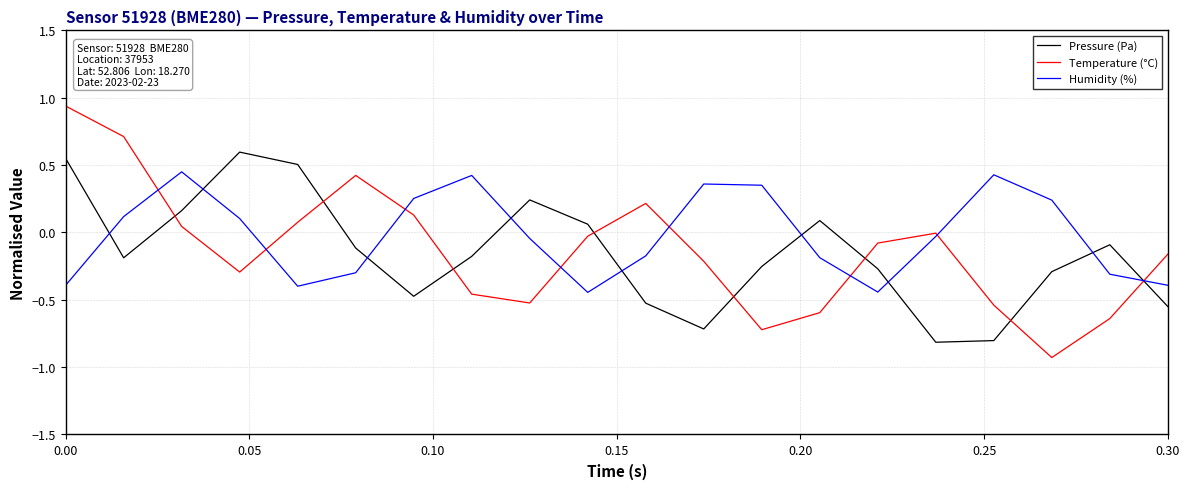

Which series has the largest range (max minus min)?

Temperature (°C)